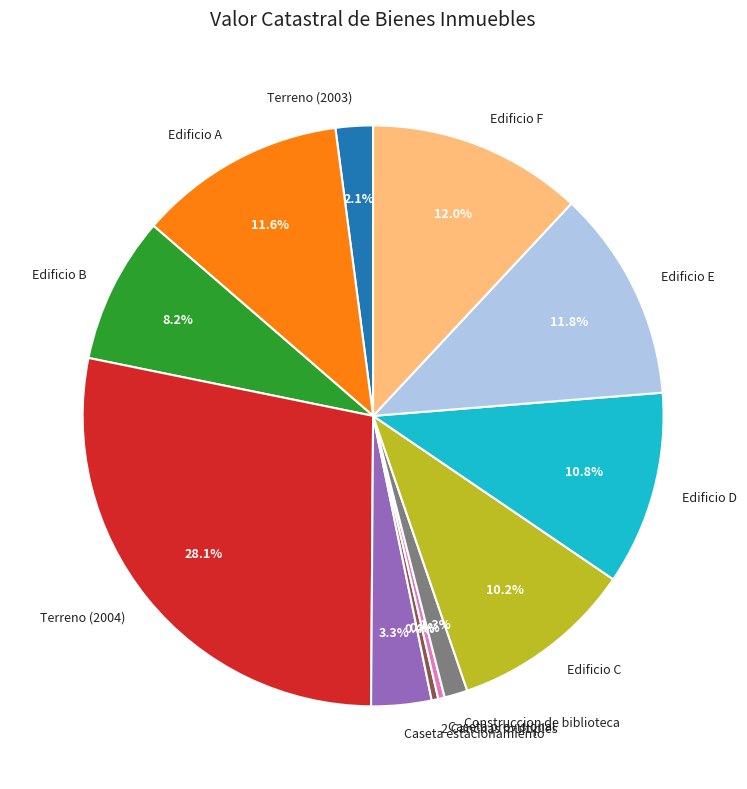

What portion of the pie excludes Terreno (2003)?

97.9%